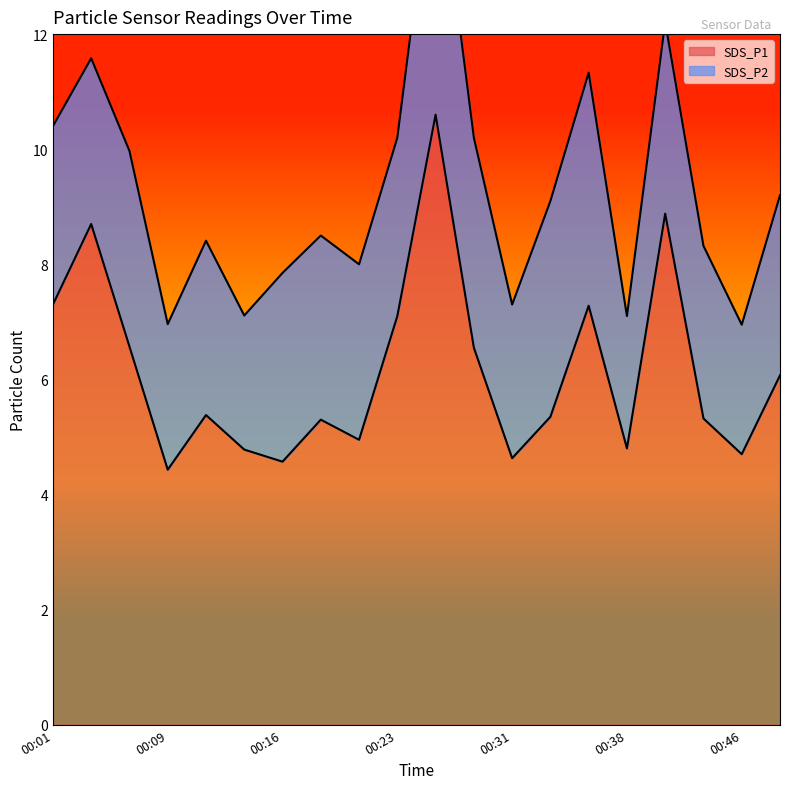

At which label does the data first exceed 5?

00:01